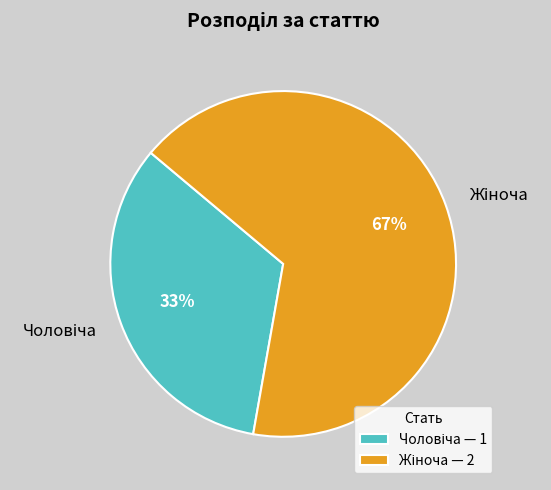

Is there any slice that represents more than half of the pie?

Yes